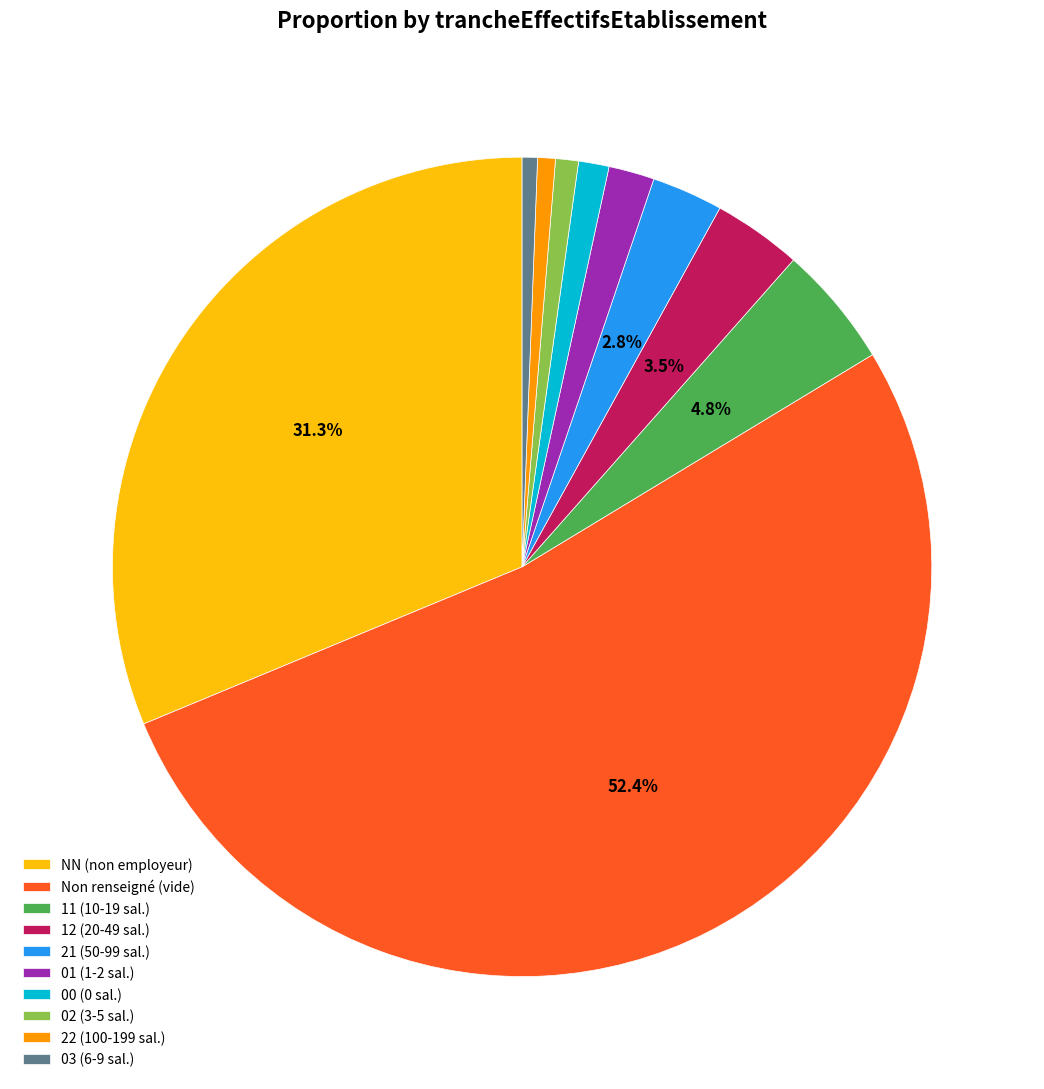

Approximately how many times larger is the value at Non renseigné (vide) compared to 03 (6-9 sal.)?

87.2